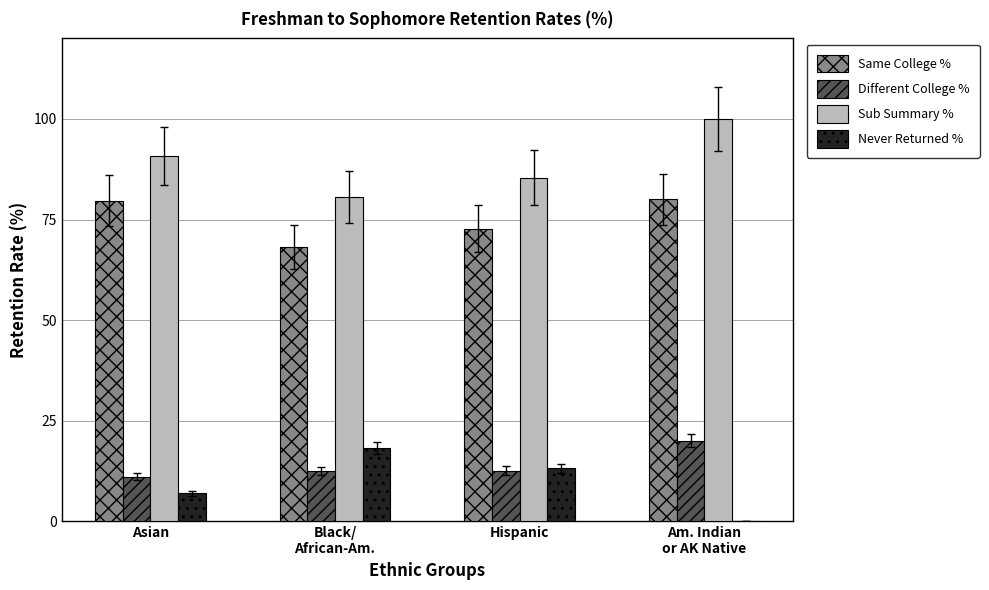

Does the chart contain stacked bars?

No